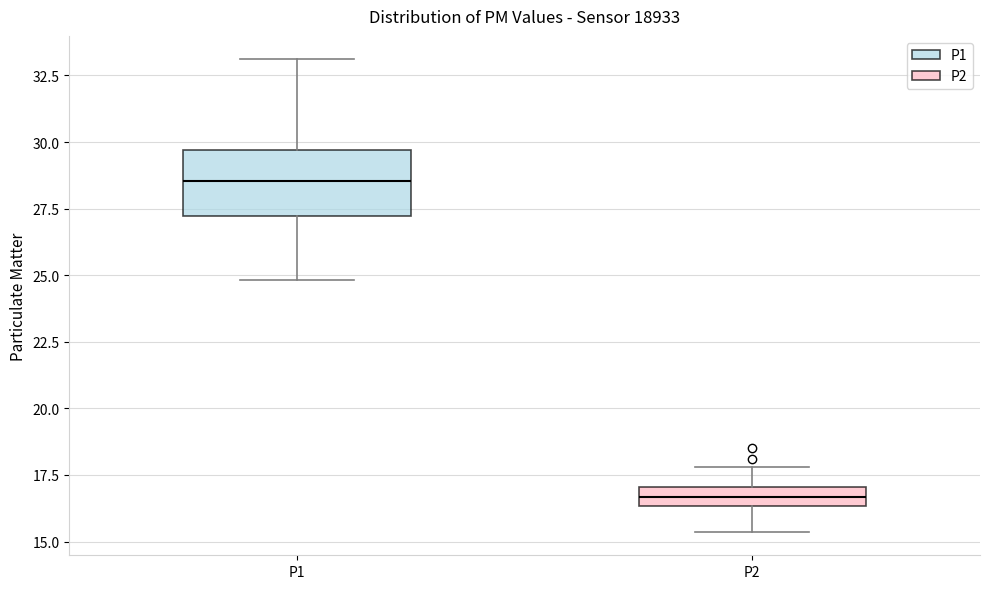

Where is the upper edge of the box for P2 on the y-axis? The values are not printed on the chart, so give them approximately, as read against the axis.

17.0